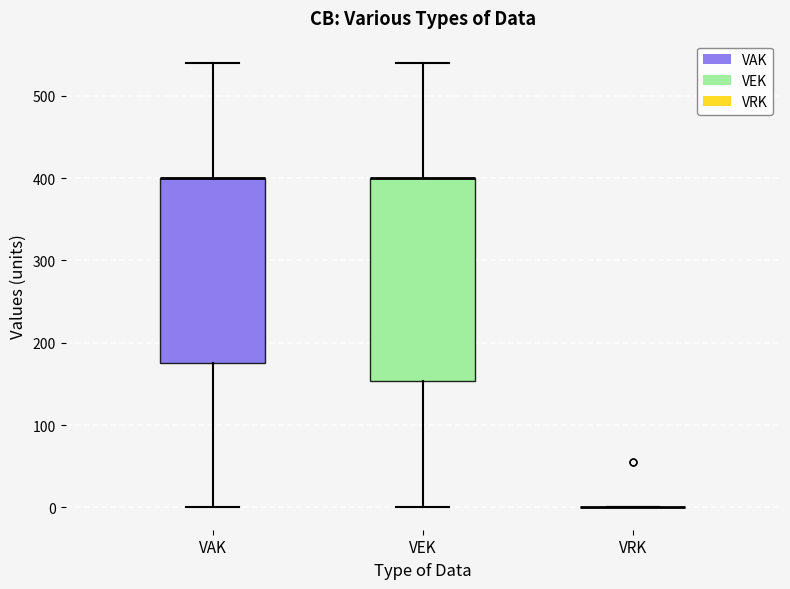

Reading left to right, transcribe this box plot: for each box, give where its median line is, the range the box spans, and where its two whiskers end, as read against the y-axis. The values are not printed on the chart, so give them approximately, as read against the axis.

VAK: median 400 (drawn on the box's upper edge), box 180 to 400, whiskers 0 to 540
VEK: median 400 (drawn on the box's upper edge), box 150 to 400, whiskers 0 to 540
VRK: box collapsed to a line at 0, whiskers 0 to 0